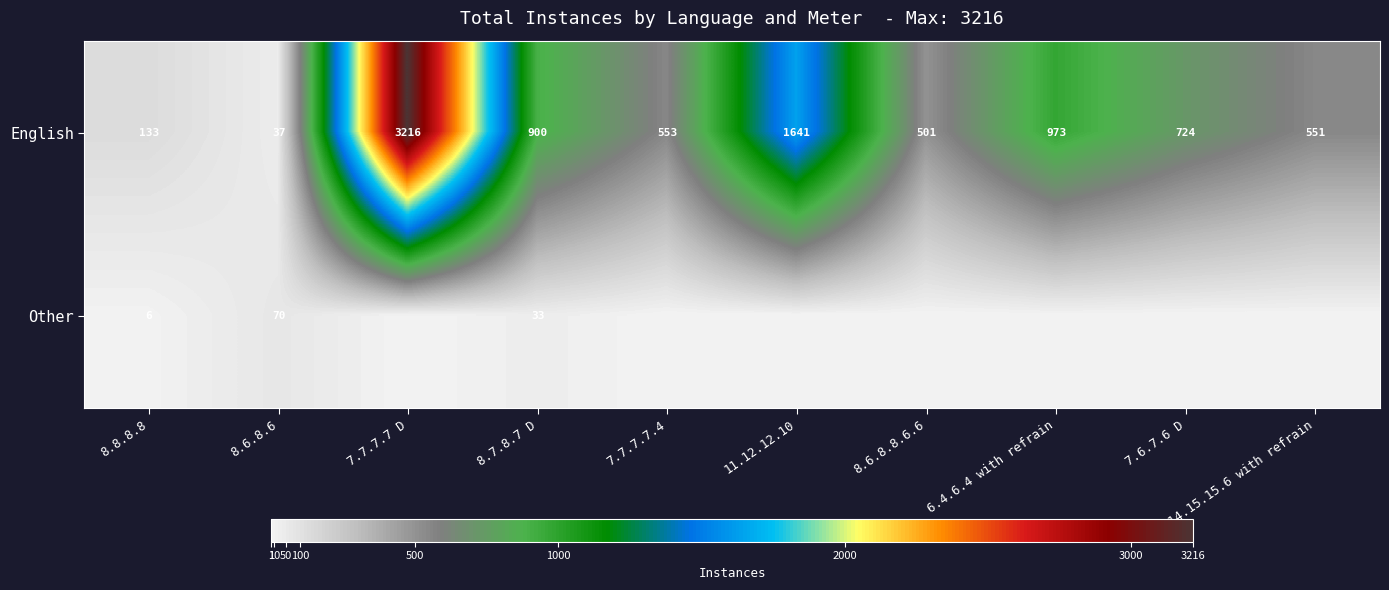

What is the difference between the maximum and minimum values in the English series?

3179